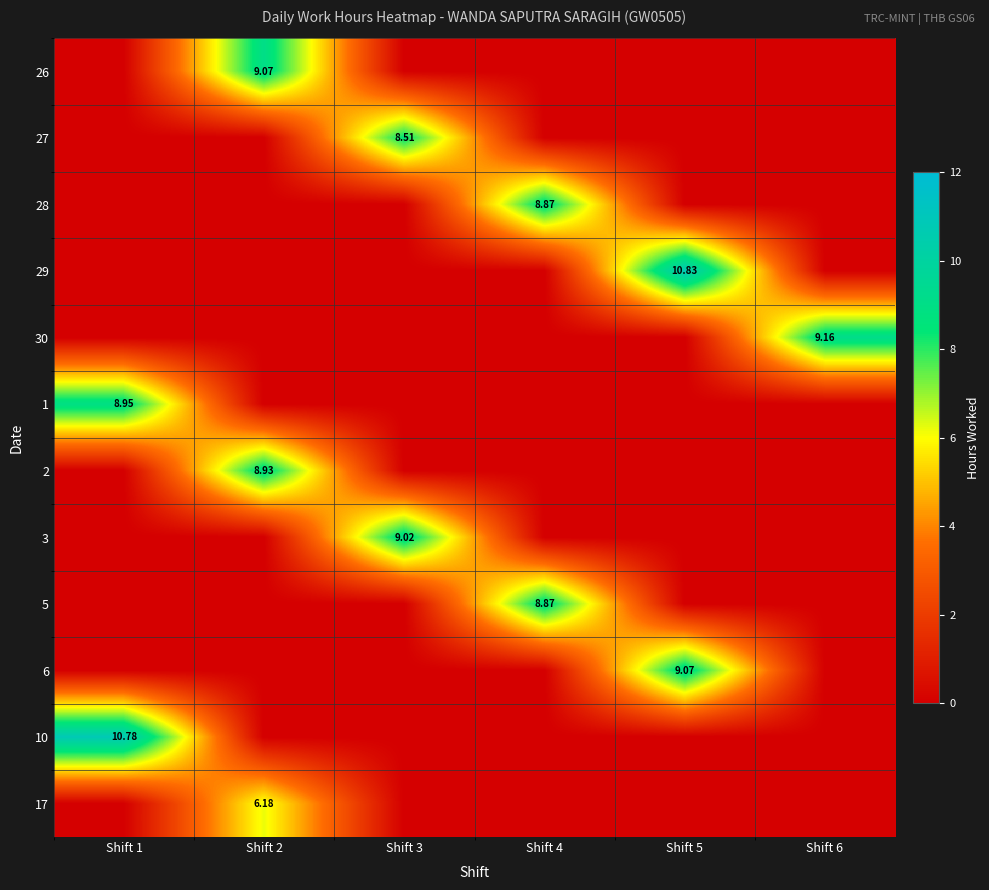

Rank the series by their maximum value, from lowest to highest.

17, 27, 28, 5, 2, 1, 3, 26, 6, 30, 10, 29